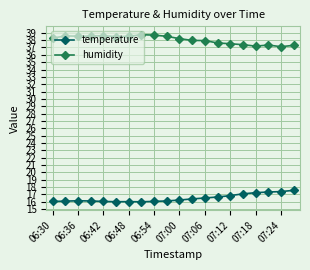

True or false: humidity has more than 1 points higher than both neighbors.

True